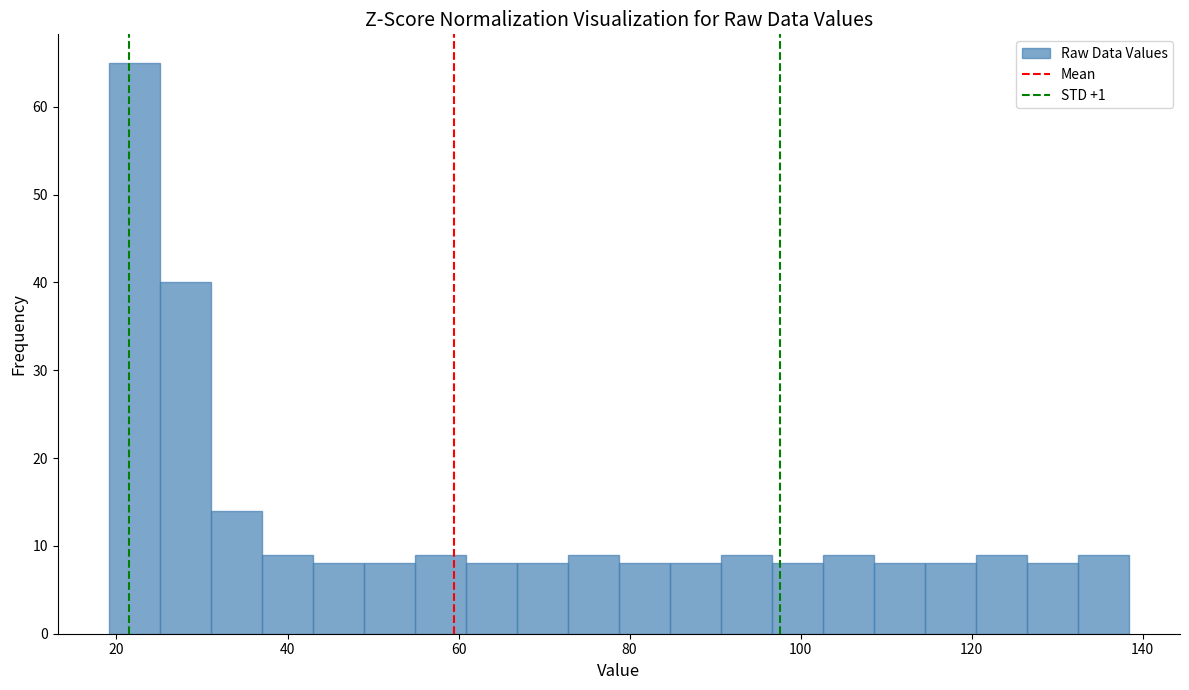

Read against the x-axis, roughly where is the centre of the tallest bar?

22